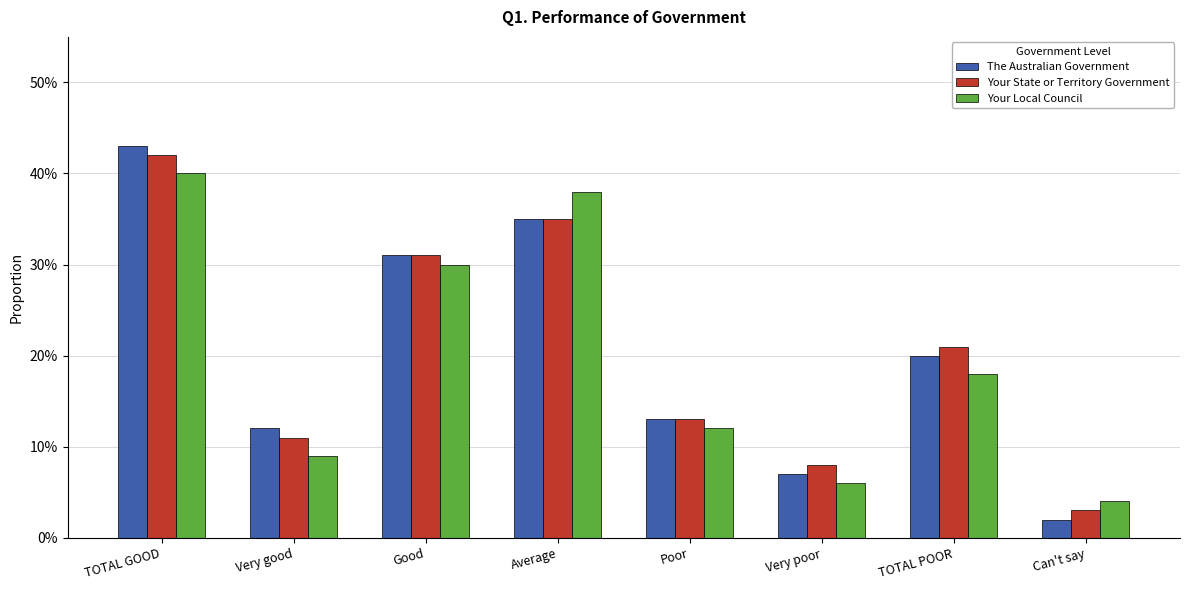

Reading right to left, extract all data points from this chart.

The Australian Government: 0.0	0.2	0.1	0.1	0.3	0.3	0.1	0.4
Your State or Territory Government: 0.0	0.2	0.1	0.1	0.3	0.3	0.1	0.4
Your Local Council: 0.0	0.2	0.1	0.1	0.4	0.3	0.1	0.4